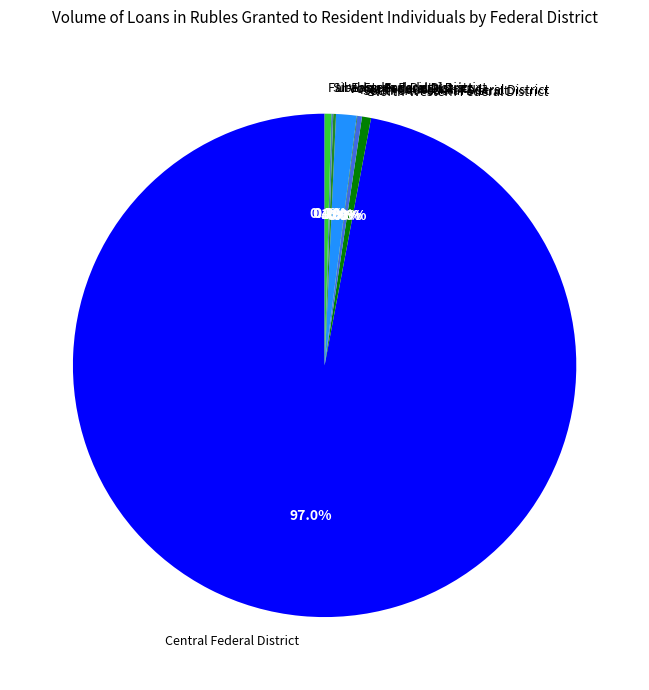

Between Volga Federal District and Far-Eastern Federal District, which is larger?

Volga Federal District